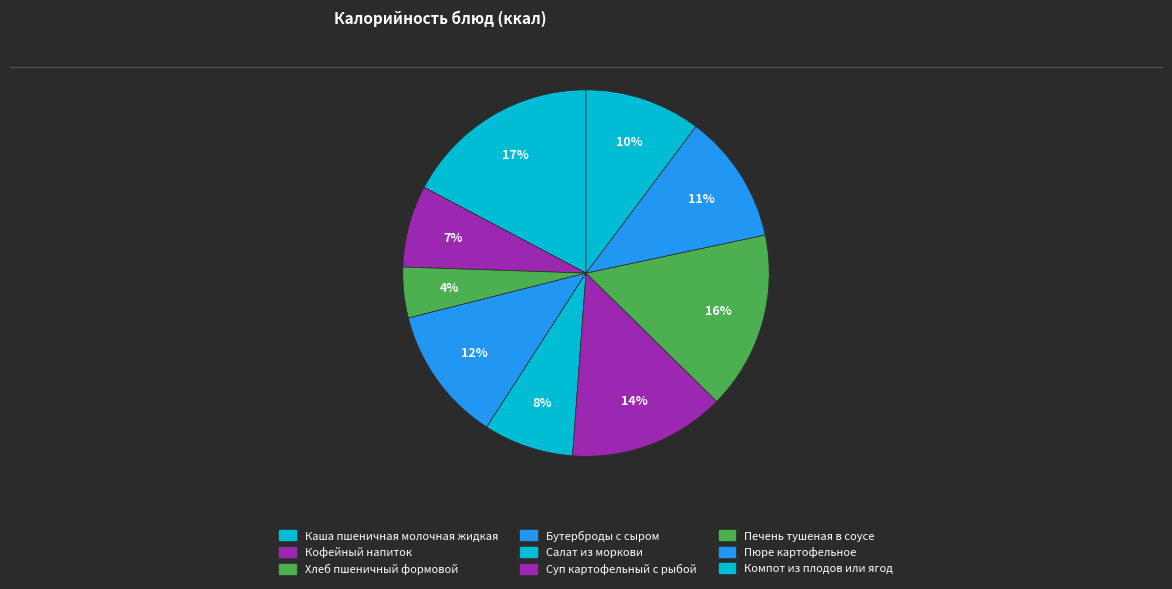

How many slices are in this pie chart?

9